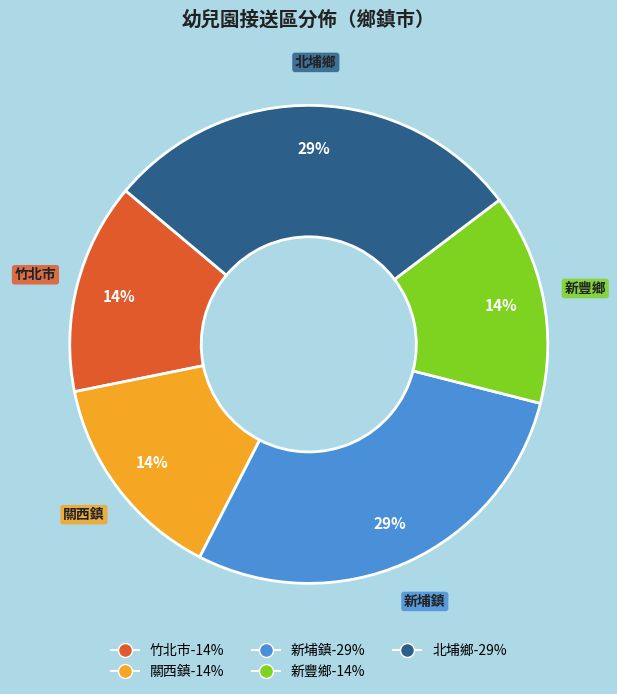

Is it true that 北埔鄉 is 29% of the pie?

True